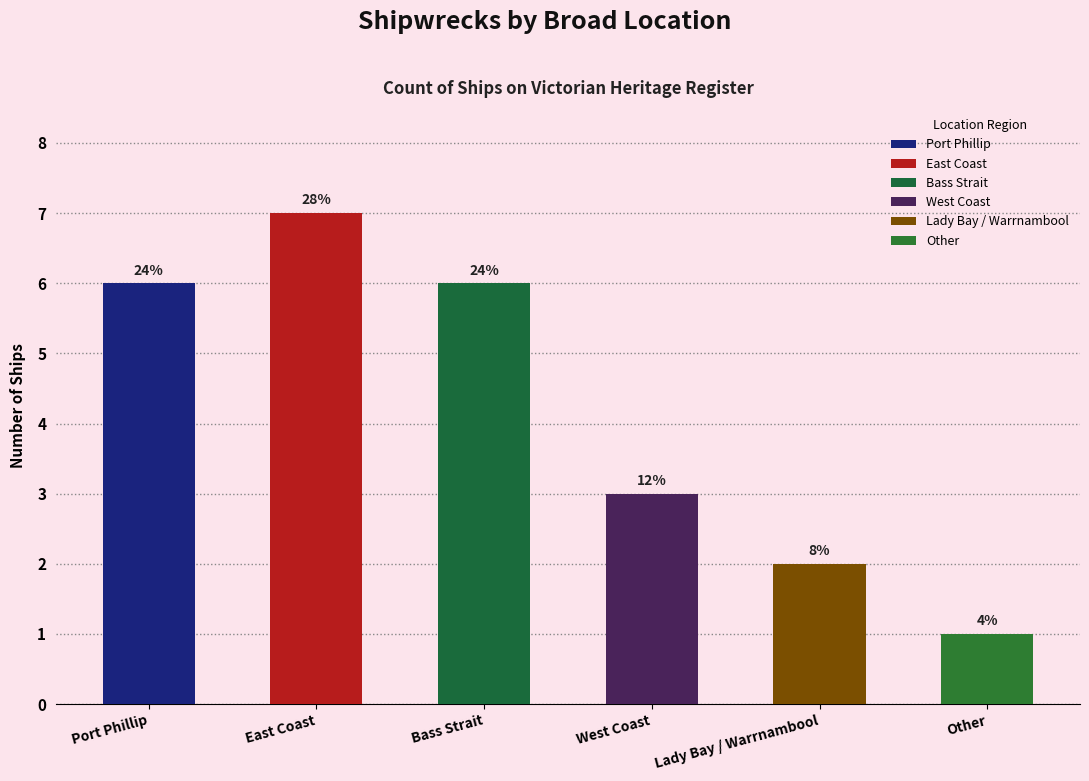

Approximately how many times larger is the value at East Coast compared to Lady Bay / Warrnambool?

3.5